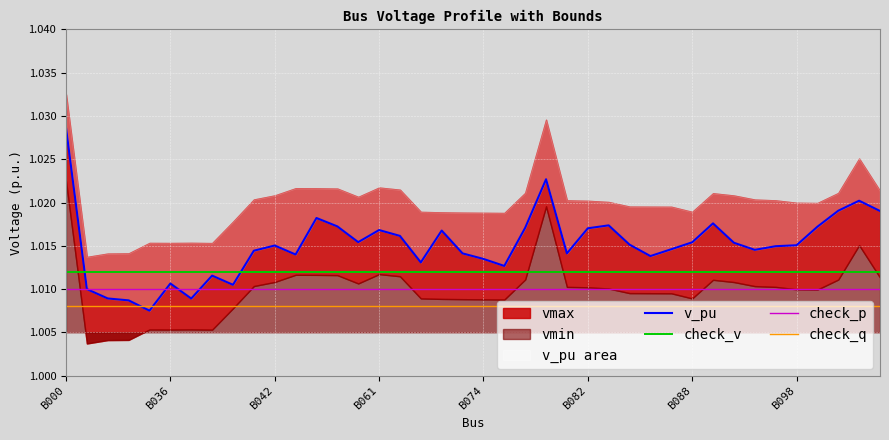

The value of check_p at B000 is 0.4. True or false?

False